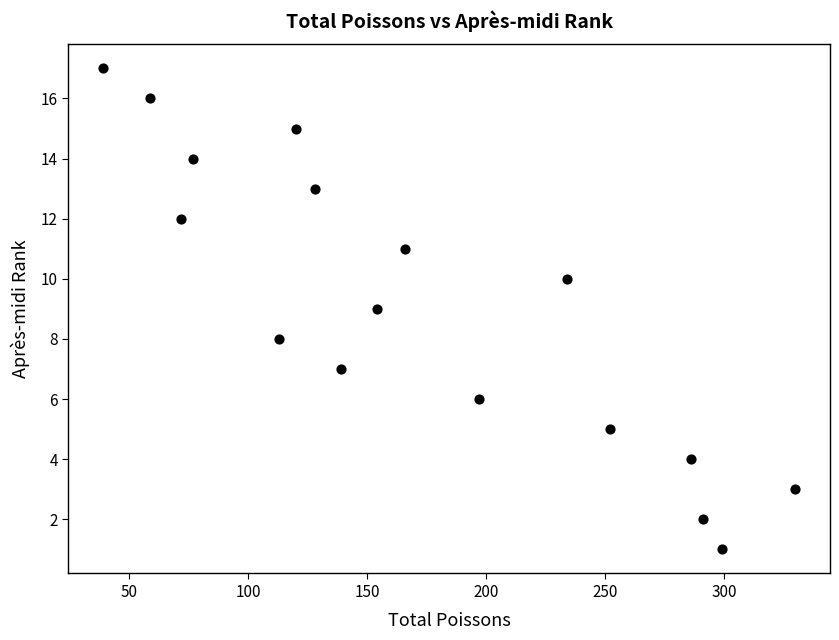

What is the range of X values (max minus min)?

291